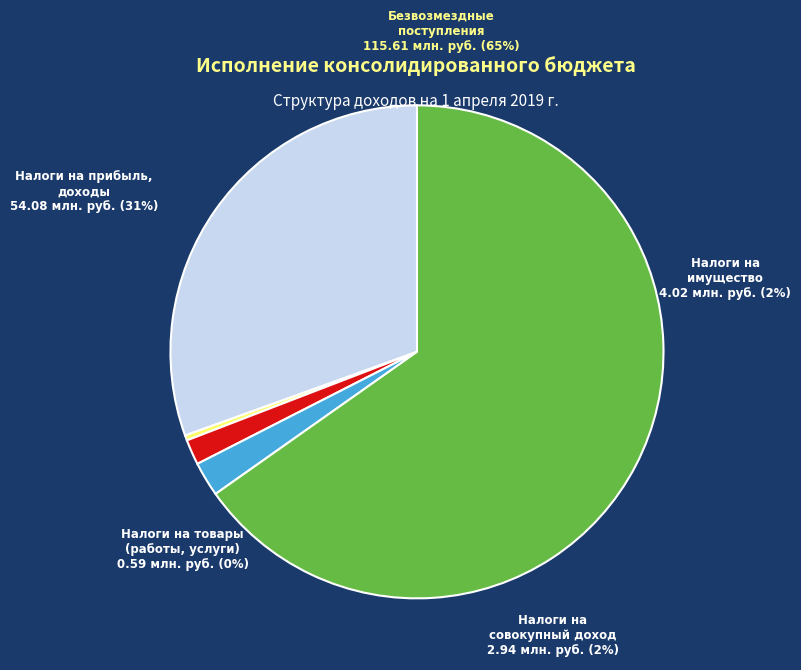

What is the change in value from НАЛОГИ НА ПРИБЫЛЬ, ДОХОДЫ to НАЛОГИ НА СОВОКУПНЫЙ ДОХОД?

-51139325.9